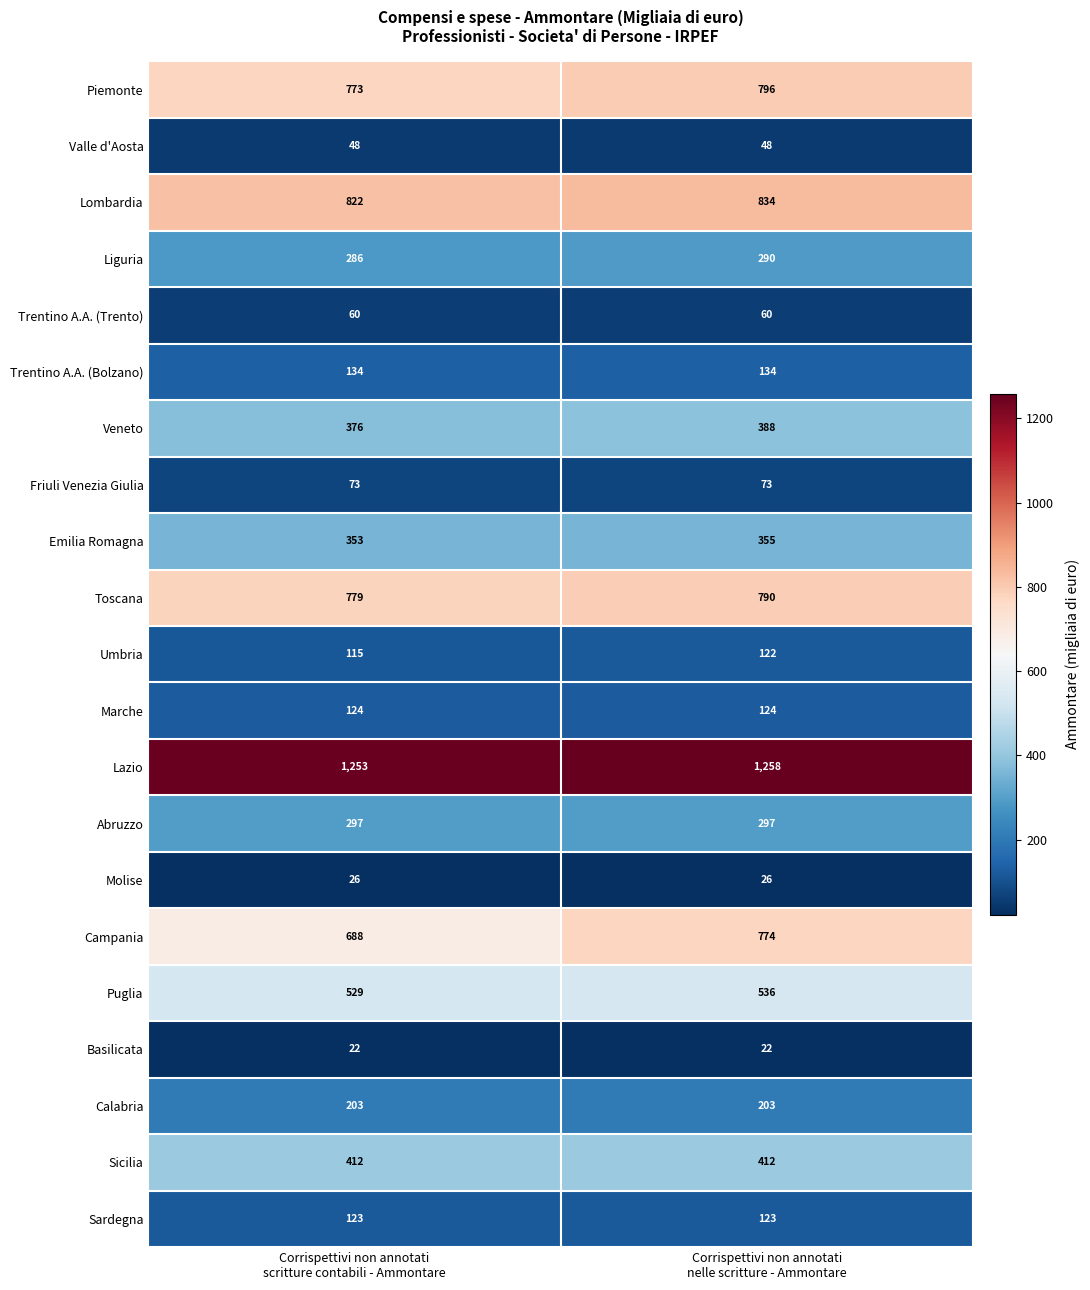

What is the smallest value displayed?

22